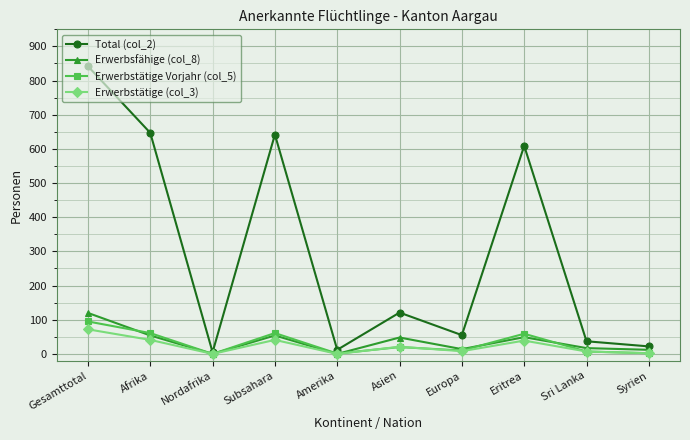

Where is the first local minimum for Total (col_2)?

Nordafrika